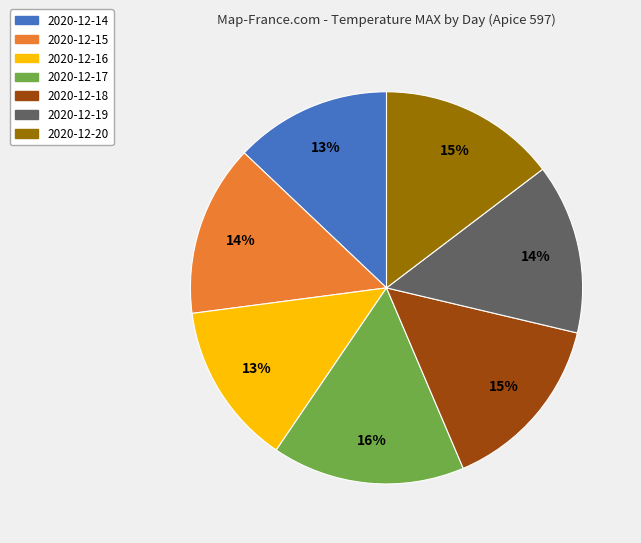

Is it true that 2020-12-20 is 15% of the pie?

True